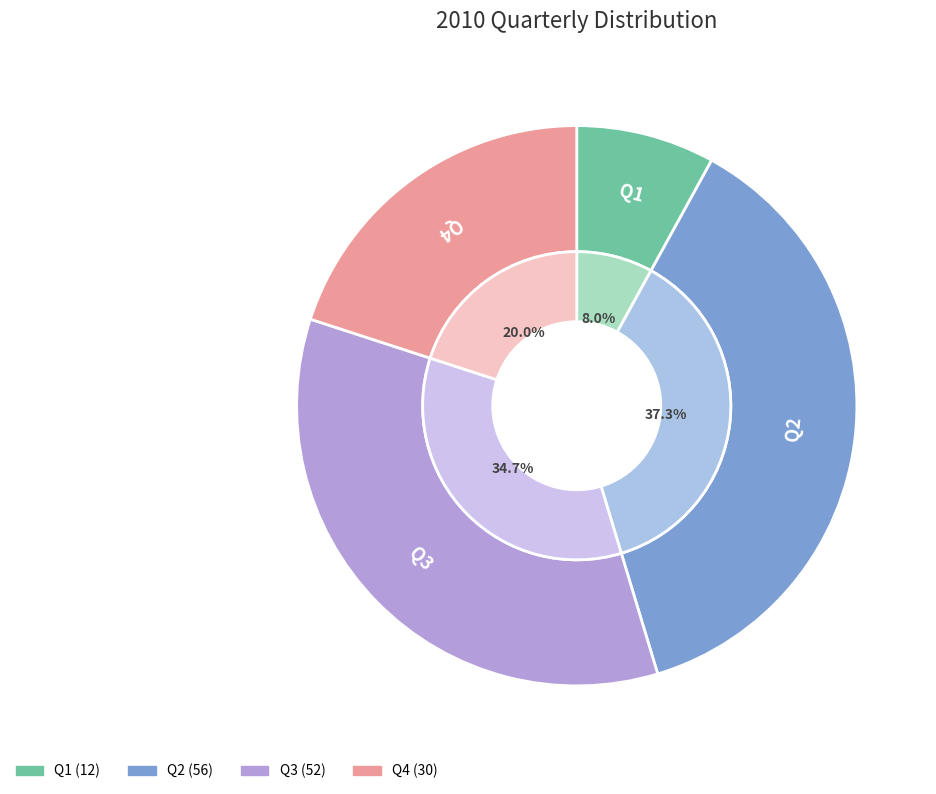

To the nearest percent, what is the difference between the largest and smallest slice percentages?

29%